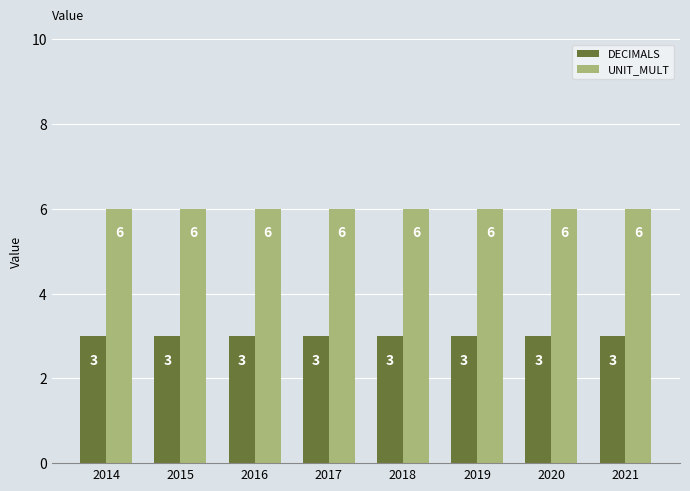

What is the spread (max minus min) of values at 2016?

3